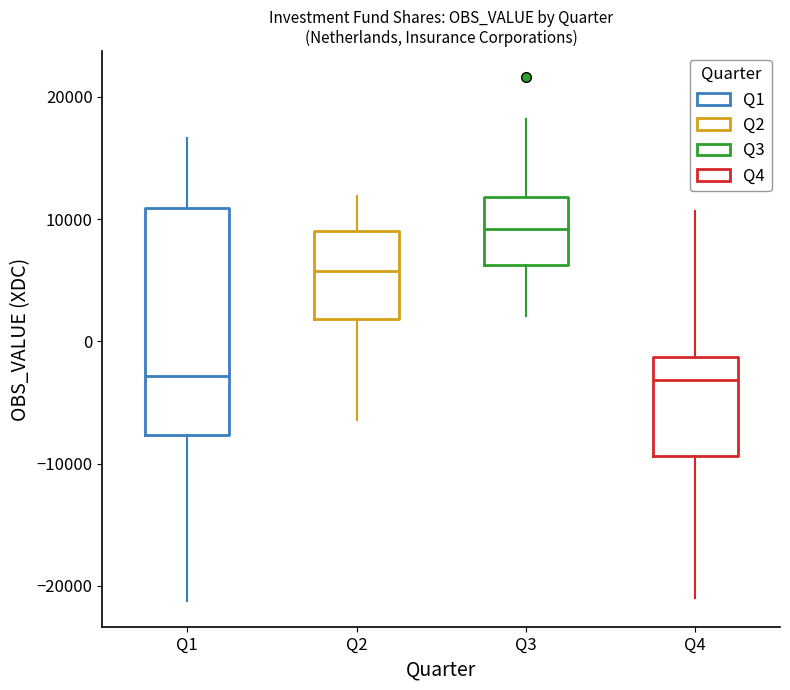

Reading left to right, read every box against the y-axis: the position of its median line, the range the box covers, and the ends of its whiskers. The values are not printed on the chart, so give them approximately, as read against the axis.

Q1: median -3000, box -8000 to 11000, whiskers -21000 to 17000
Q2: median 6000, box 2000 to 9000, whiskers -6000 to 12000
Q3: median 9000, box 6000 to 12000, whiskers 2000 to 18000
Q4: median -3000, box -9000 to -1000, whiskers -21000 to 11000